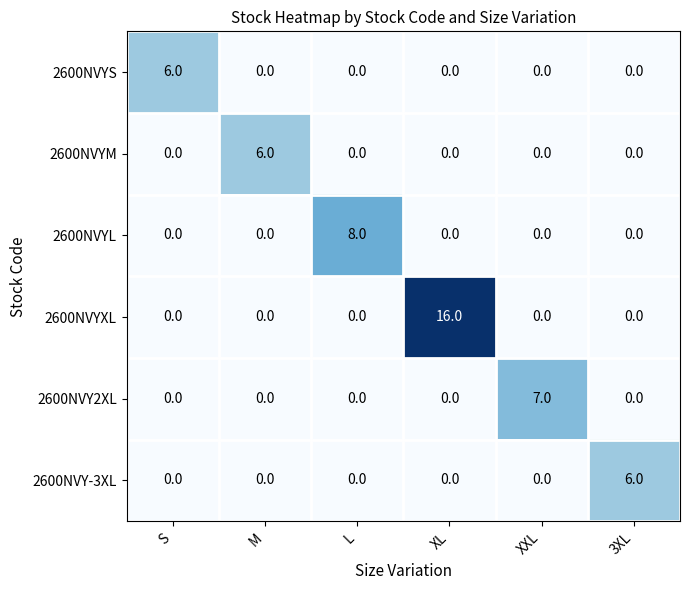

Which series has the largest total across all categories?

2600NVYXL